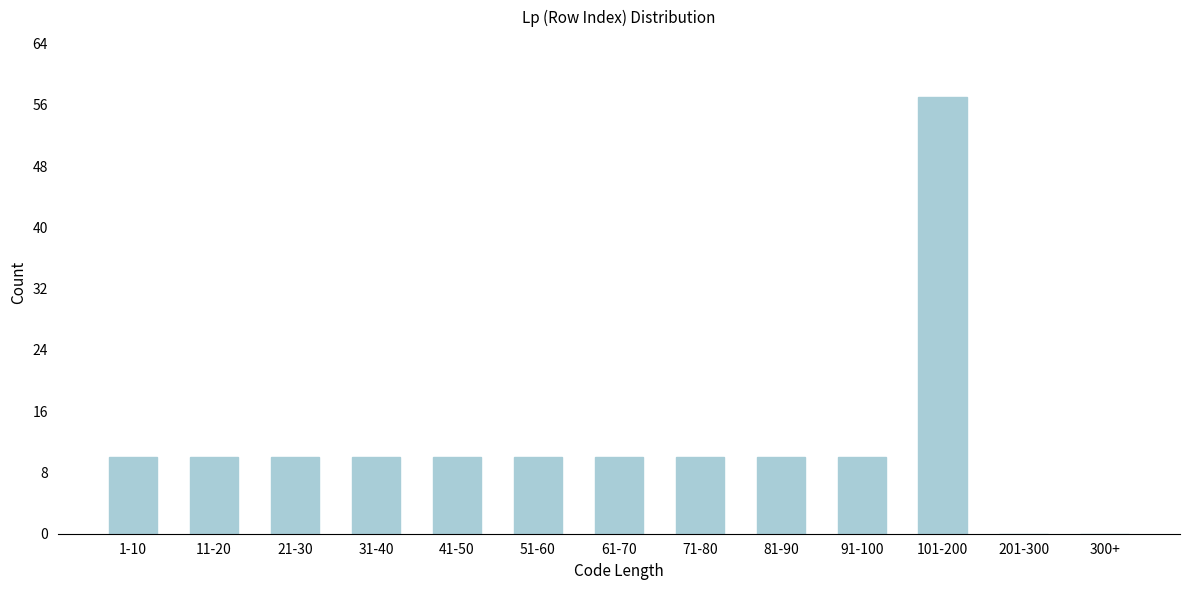

Reading left to right, list all the values displayed in this chart.

1-10=10	11-20=10	21-30=10	31-40=10	41-50=10	51-60=10	61-70=10	71-80=10	81-90=10	91-100=10	101-200=57	201-300=0	300+=0